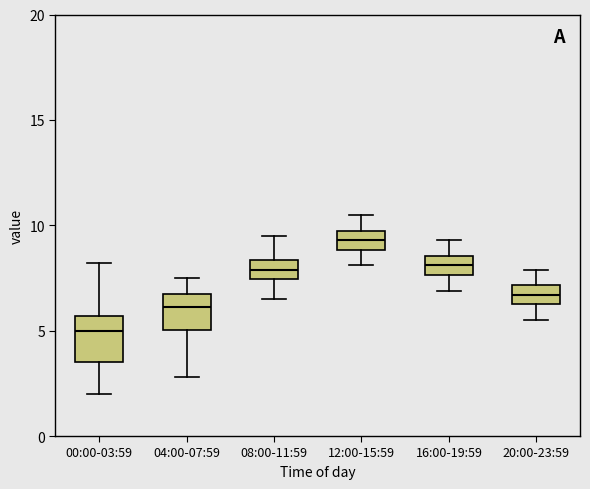

Where is the lower edge of the box for 08:00-11:59 on the y-axis? The values are not printed on the chart, so give them approximately, as read against the axis.

7.5